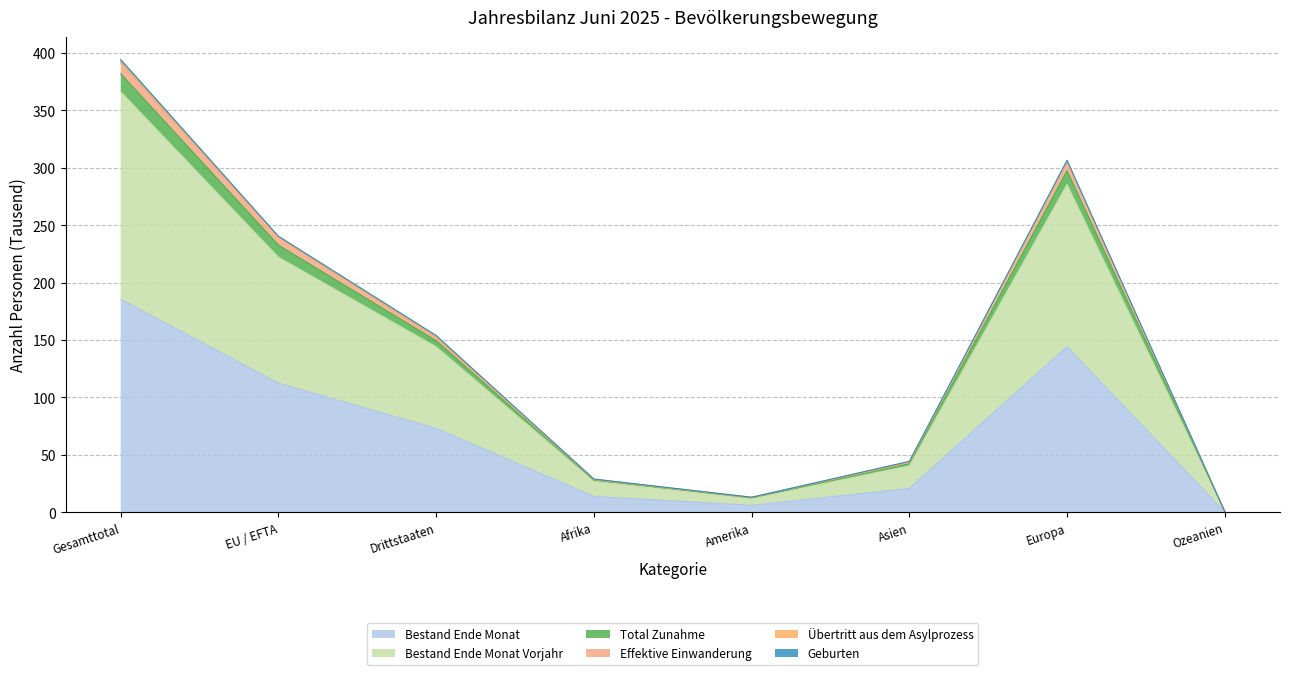

At which label is Bestand Ende Monat closest to 92?

Drittstaaten